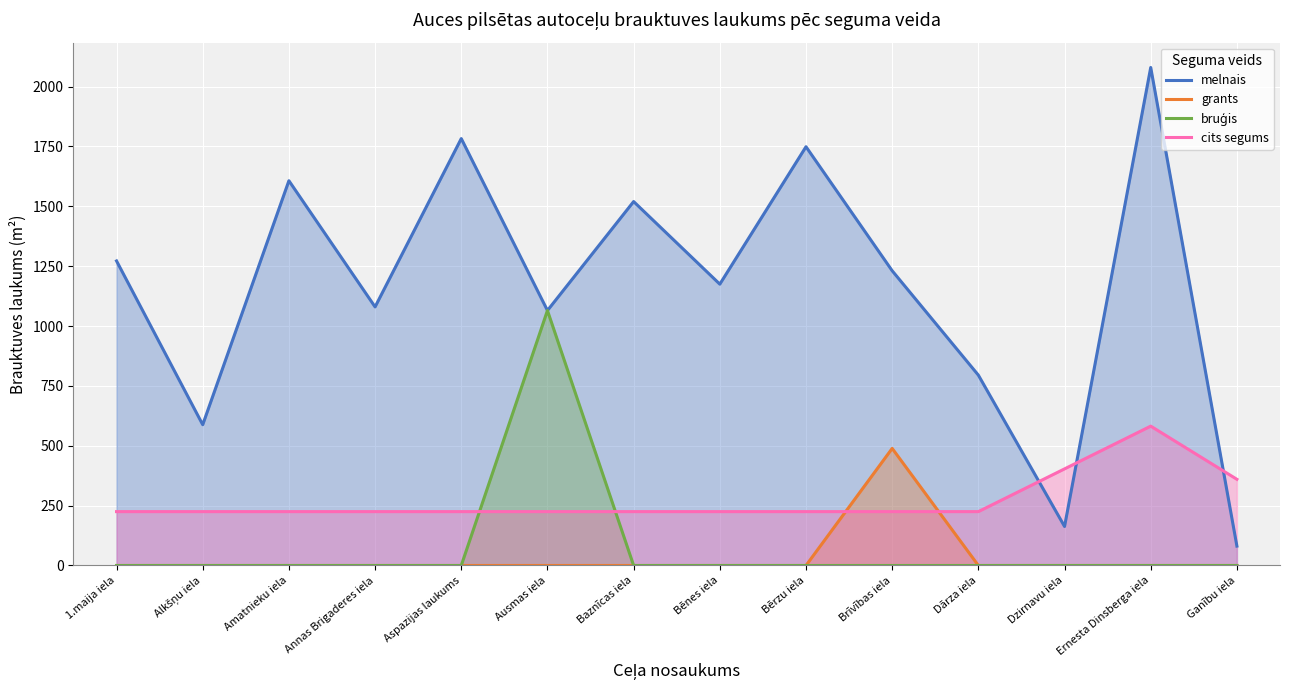

What is the difference between the maximum and minimum values in the cits segums series?

357.0